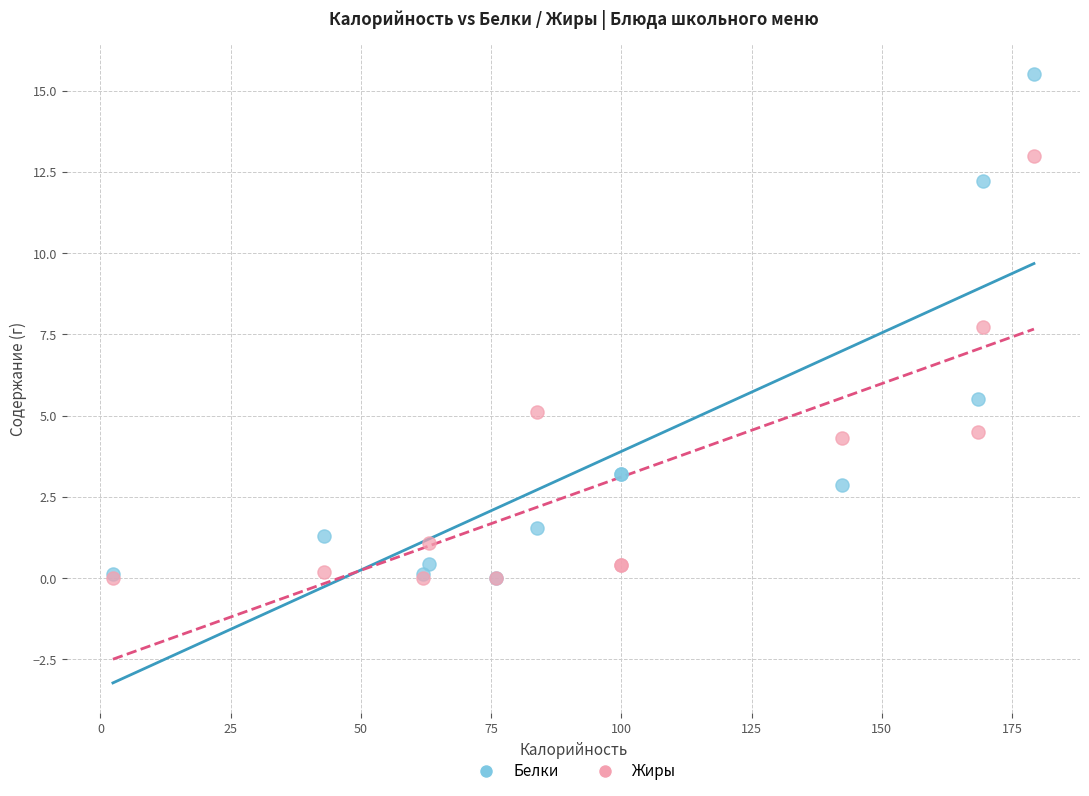

In the Жиры series, what Y value is closest to 6?

5.1